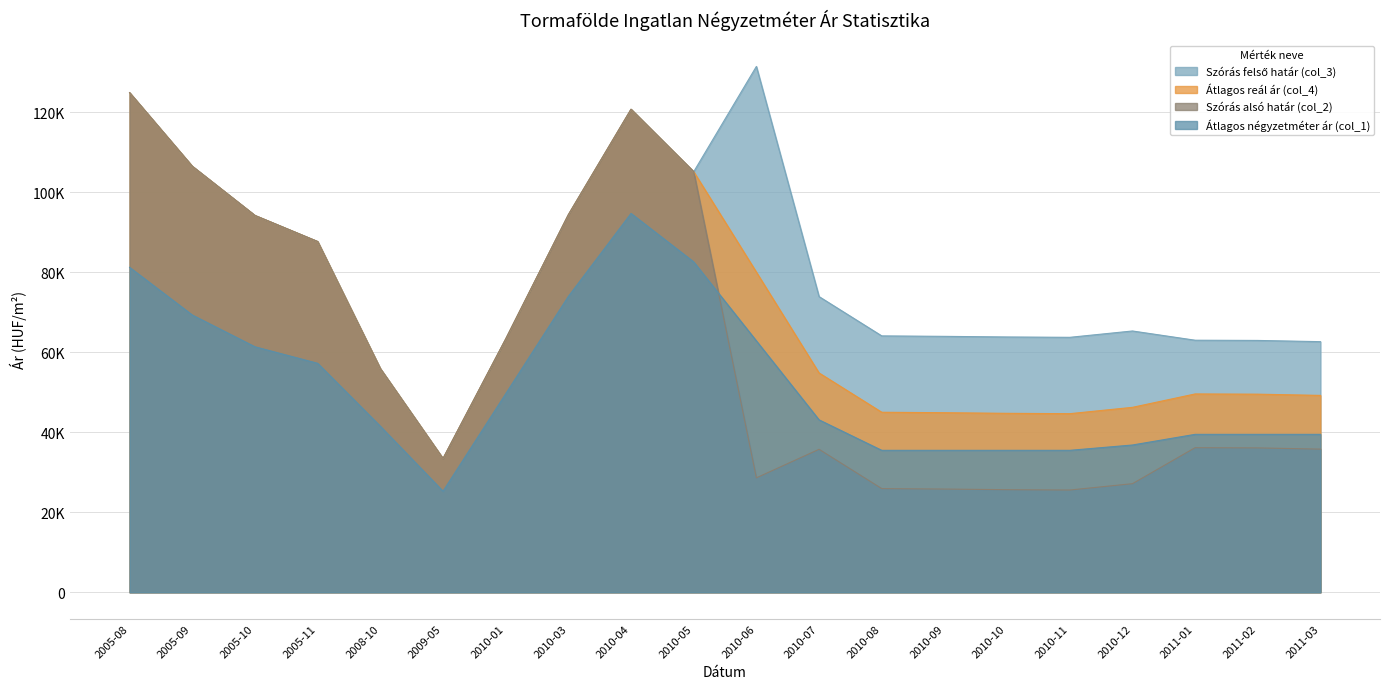

At which category does Átlagos reál ár (col_4) reach its first local peak?

2010-04